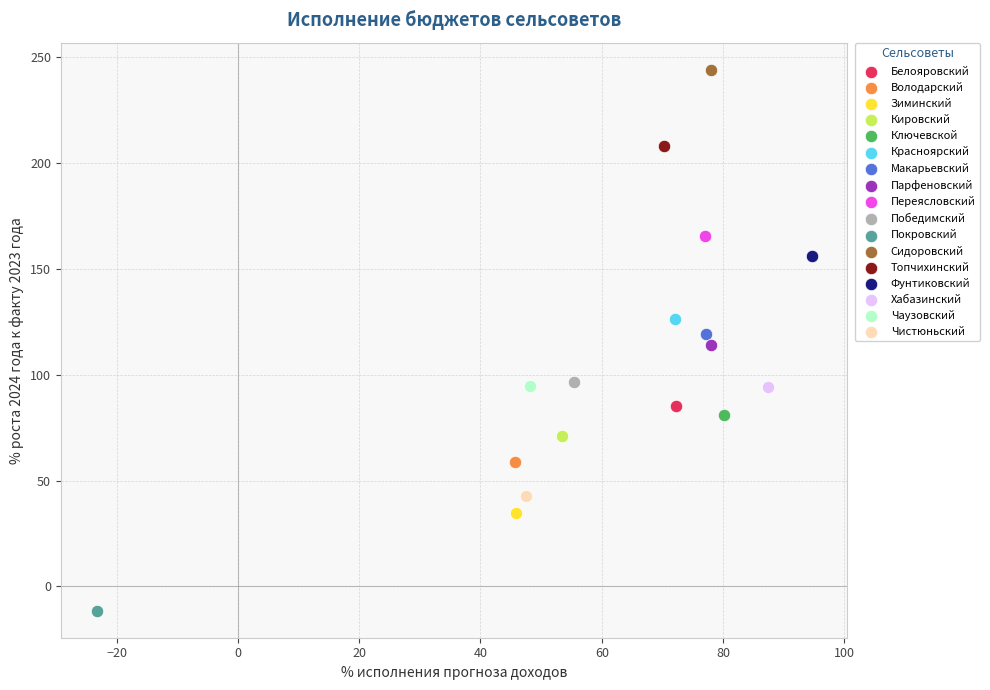

What are all the series names shown in the legend?

Белояровский, Володарский, Зиминский, Кировский, Ключевской, Красноярский, Макарьевский, Парфеновский, Переясловский, Победимский, Покровский, Сидоровский, Топчихинский, Фунтиковский, Хабазинский, Чаузовский, Чистюньский